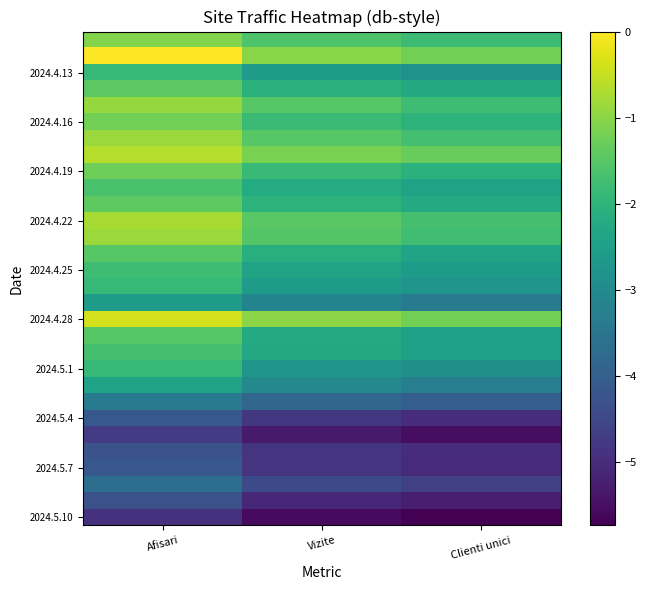

Between Vizite and Afisari, which is larger?

Afisari